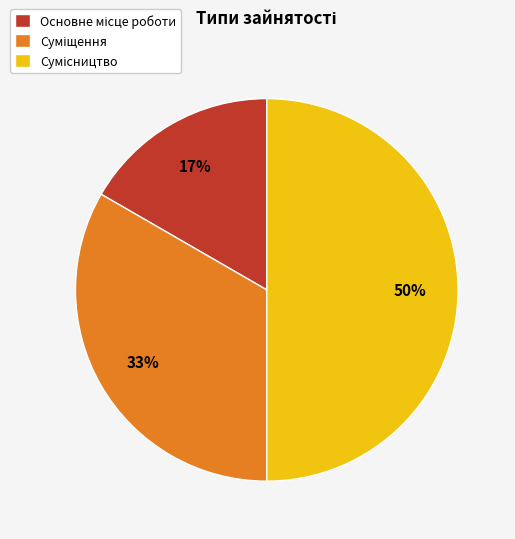

To the nearest percent, what is the average slice percentage?

33%